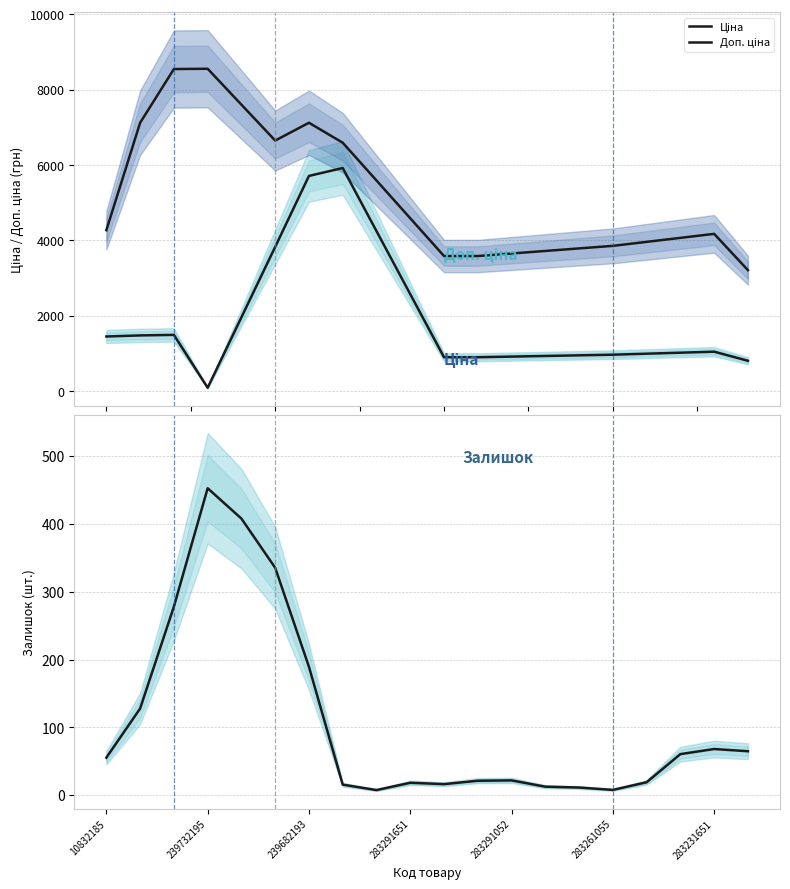

True or false: Залишок (smoothed) and Доп. ціна intersect in this chart.

False